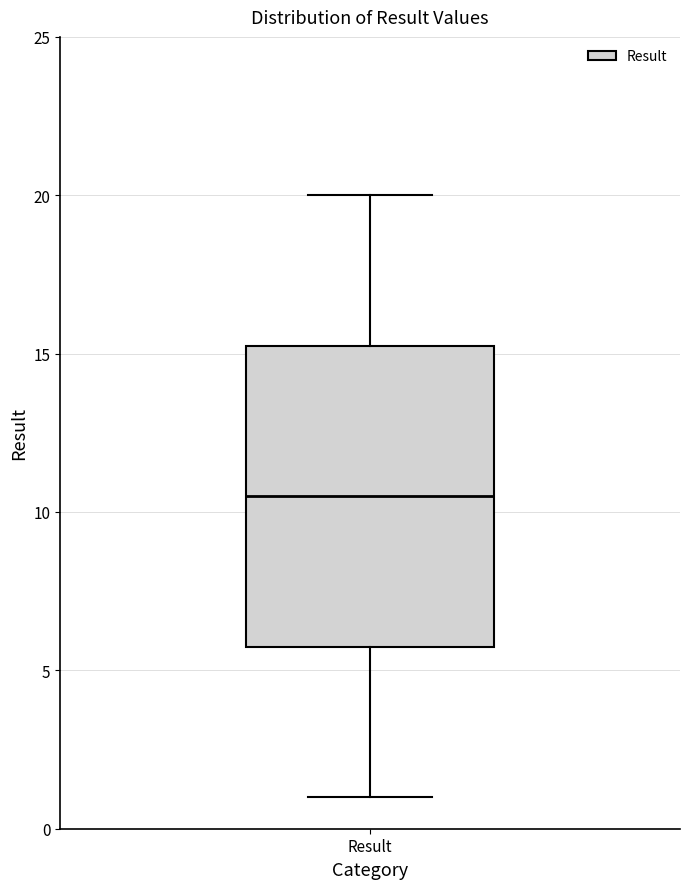

Read this box plot against the y-axis: the position of the median line, the range covered by the box, and the ends of both whiskers. The values are not printed on the chart, so give them approximately, as read against the axis.

median 10.5, box 6.0 to 15.5, whiskers 1.0 to 20.0